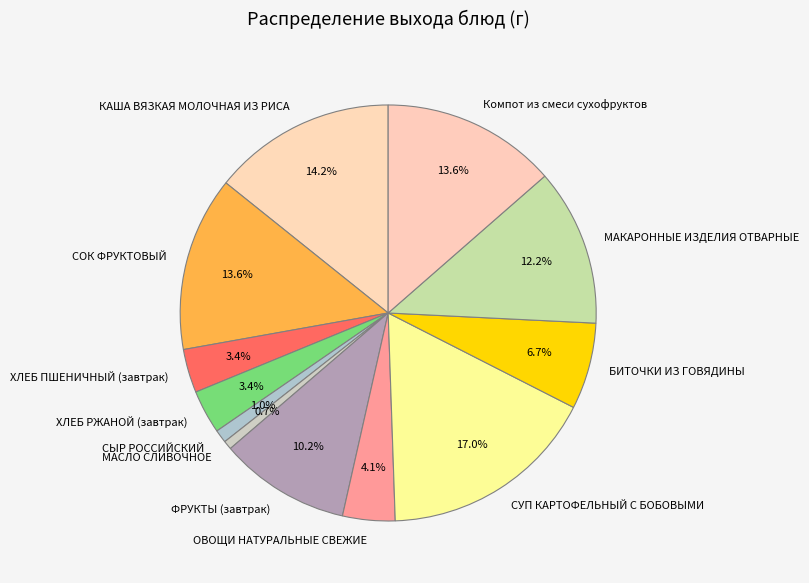

To the nearest percent, what is the average slice percentage?

8%